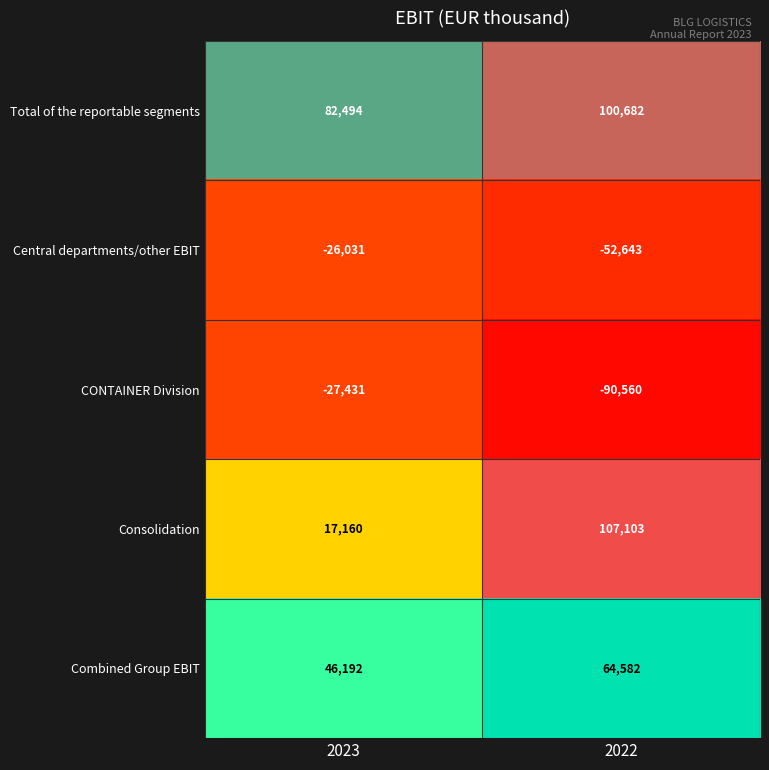

Which series changed the most between 2023 and 2022?

Consolidation